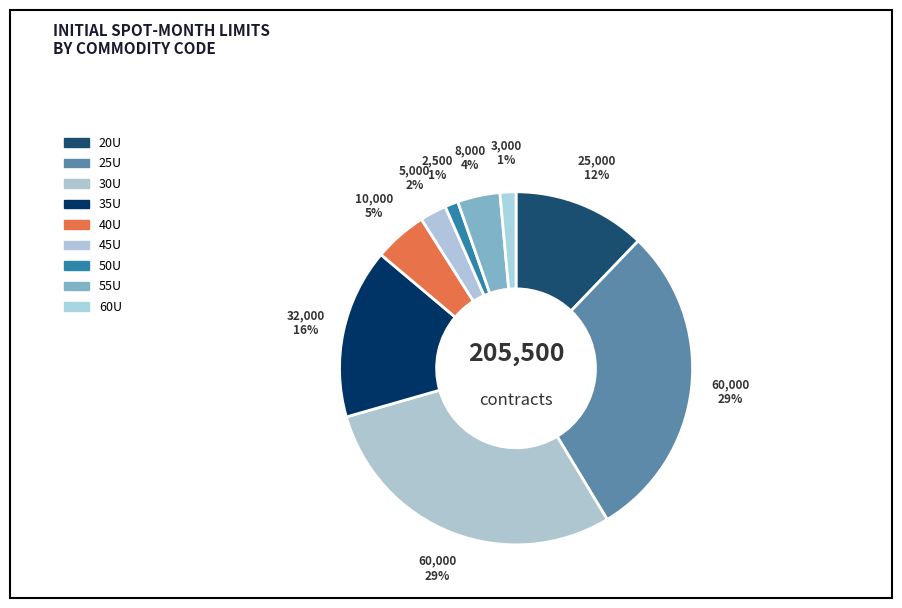

Is it true that 35U is 8% of the pie?

False